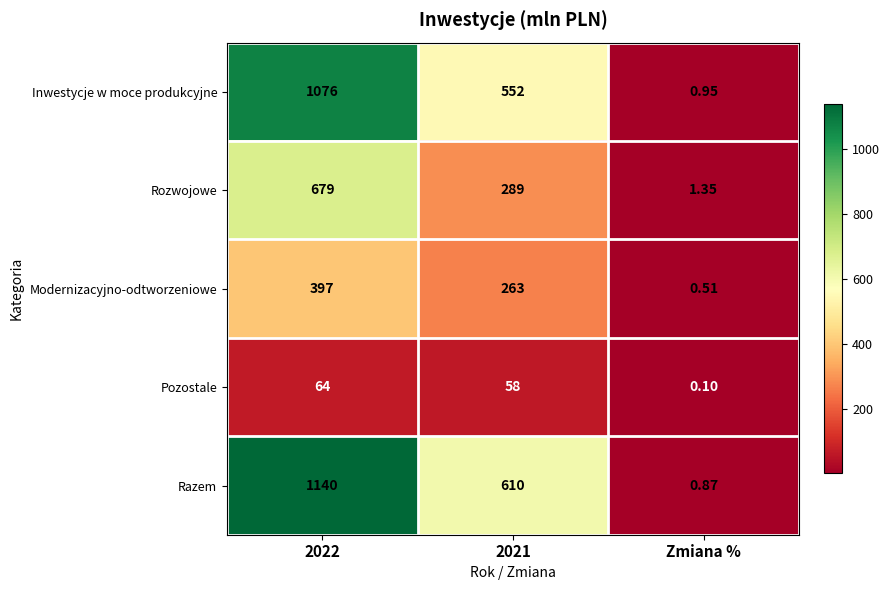

At which category does the chart reach its minimum across all series?

Zmiana %